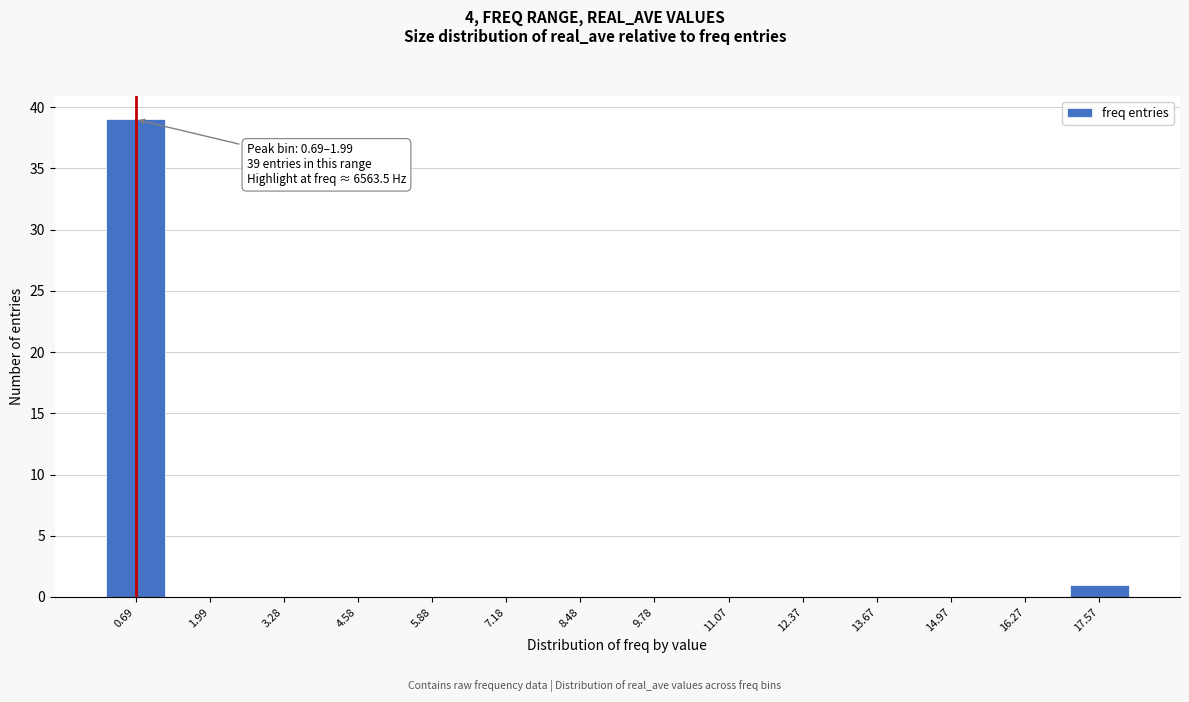

Reading left to right, transcribe all the data shown in this chart.

0.69=39	1.99=0	3.28=0	4.58=0	5.88=0	7.18=0	8.48=0	9.78=0	11.07=0	12.37=0	13.67=0	14.97=0	16.27=0	17.57=1